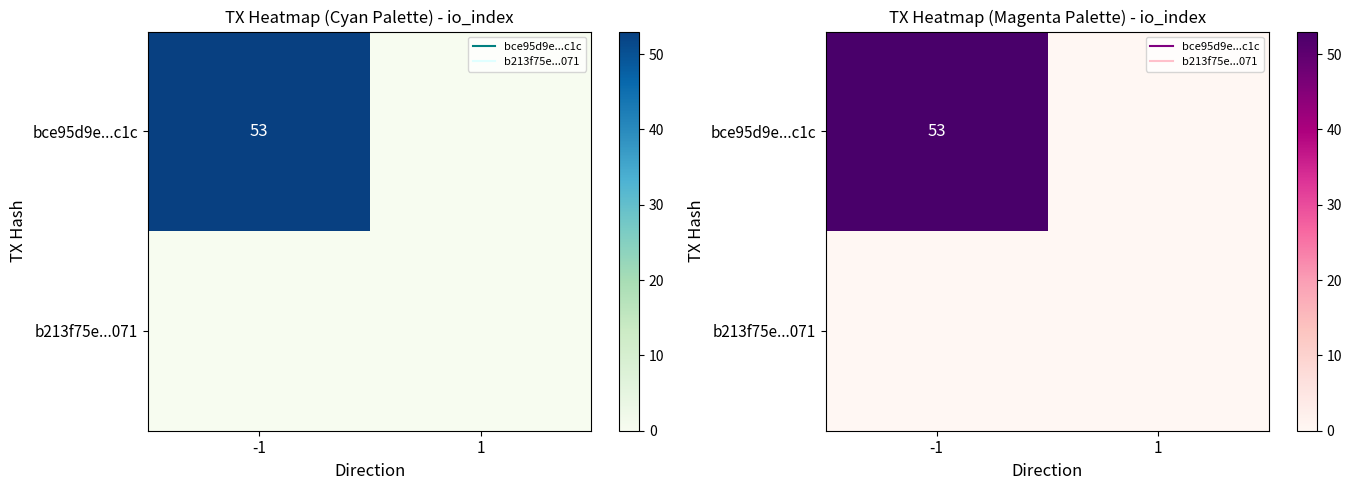

Rank the series by their average value, from lowest to highest.

b213f75e...071, bce95d9e...c1c